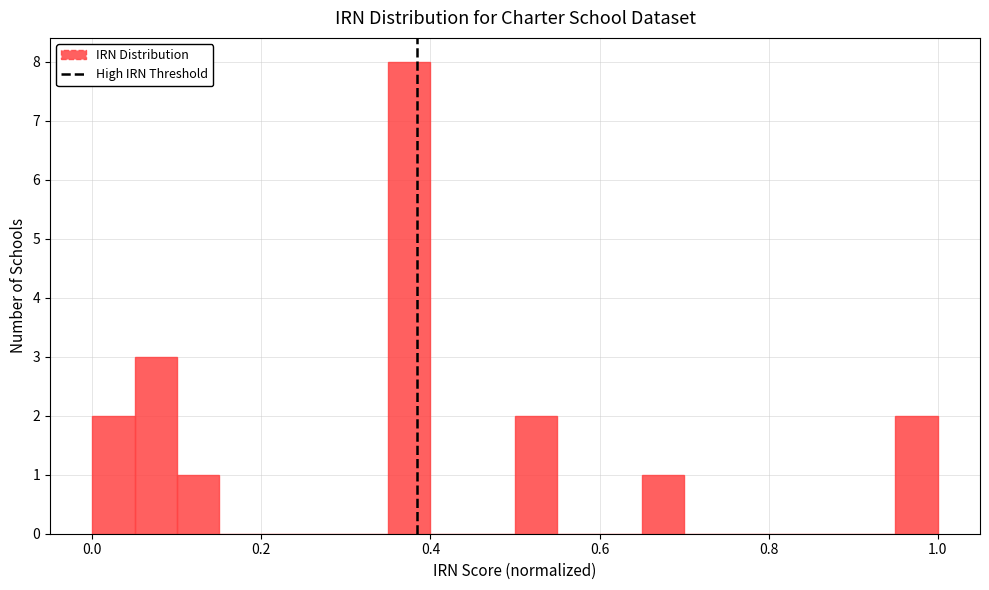

Read against the x-axis, roughly where is the centre of the tallest bar?

0.38